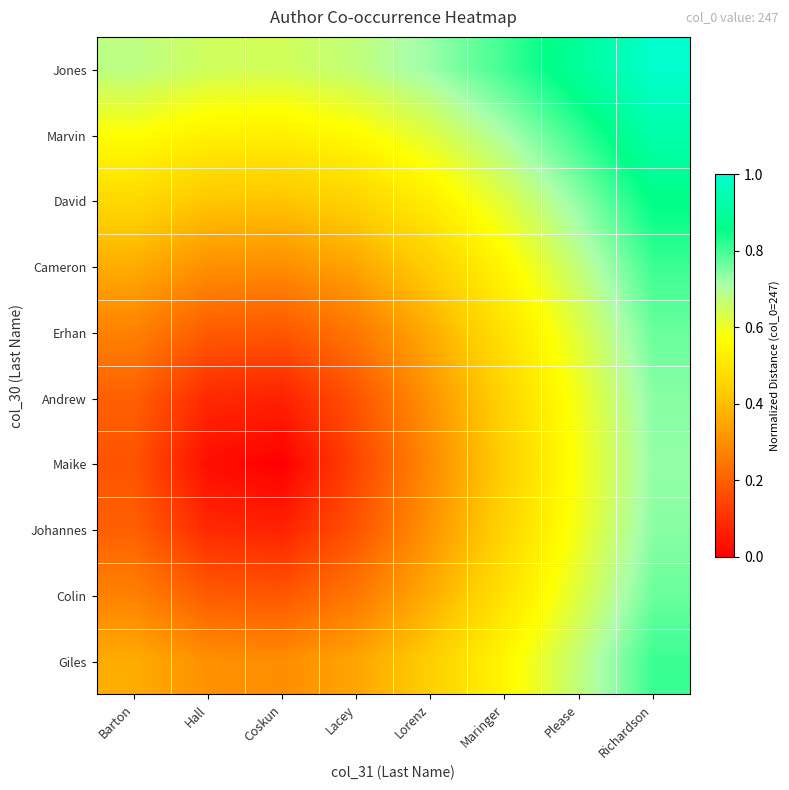

At Richardson, list the series in order from smallest to largest.

Maike, Andrew, Johannes, Erhan, Colin, Cameron, Giles, David, Marvin, Jones